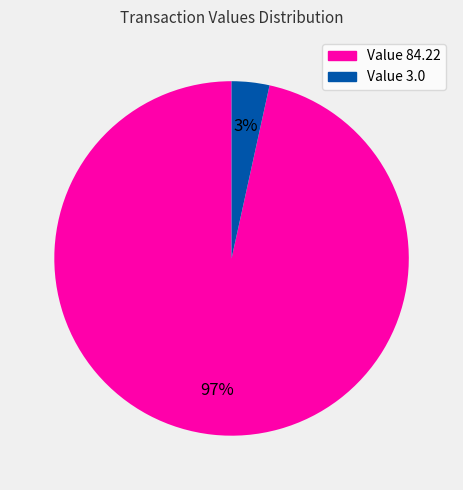

To the nearest percent, what is the average slice percentage?

50%